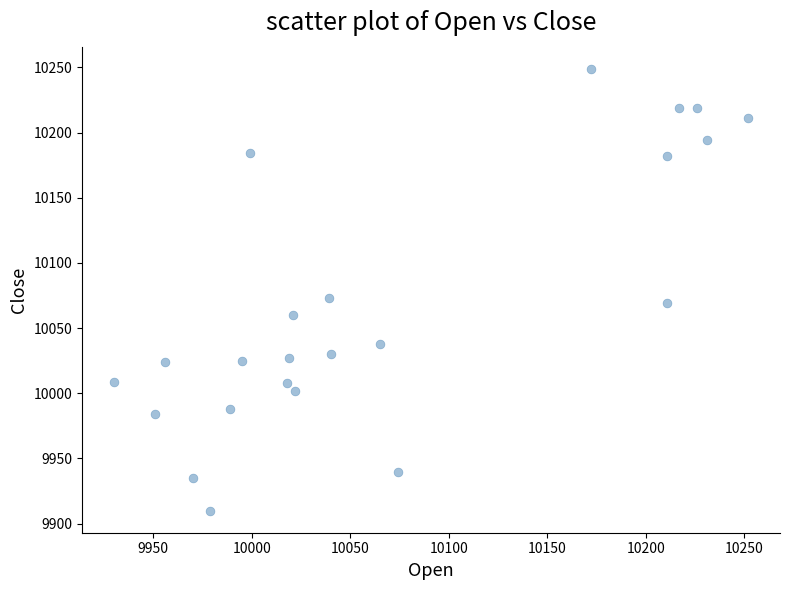

What is the range of Y values (max minus min)?

339